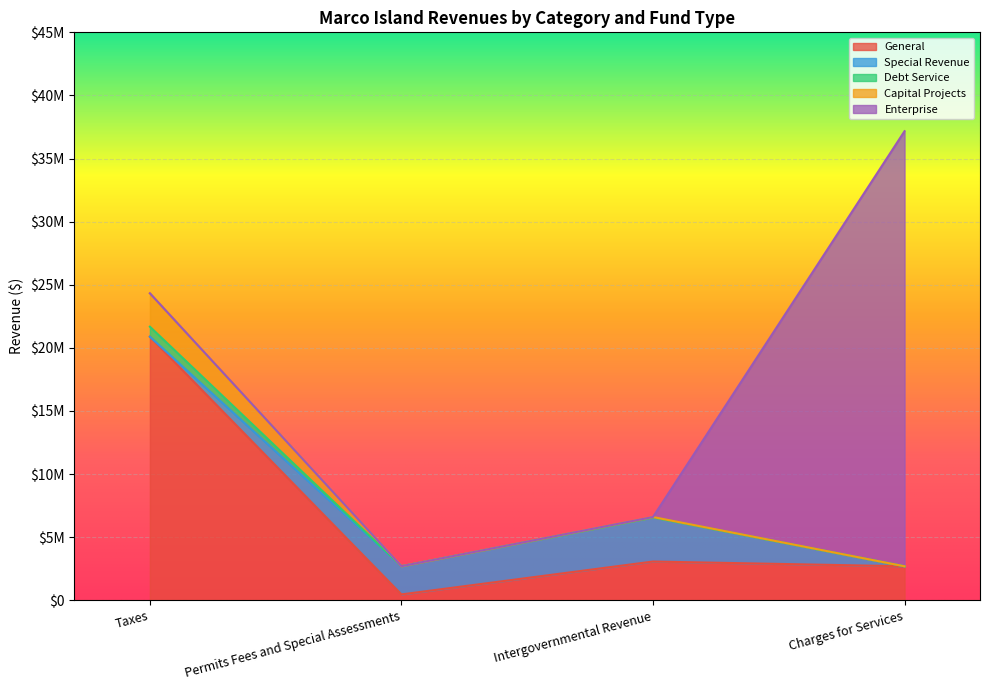

What are all the series names shown in the legend?

General, Special Revenue, Debt Service, Capital Projects, Enterprise